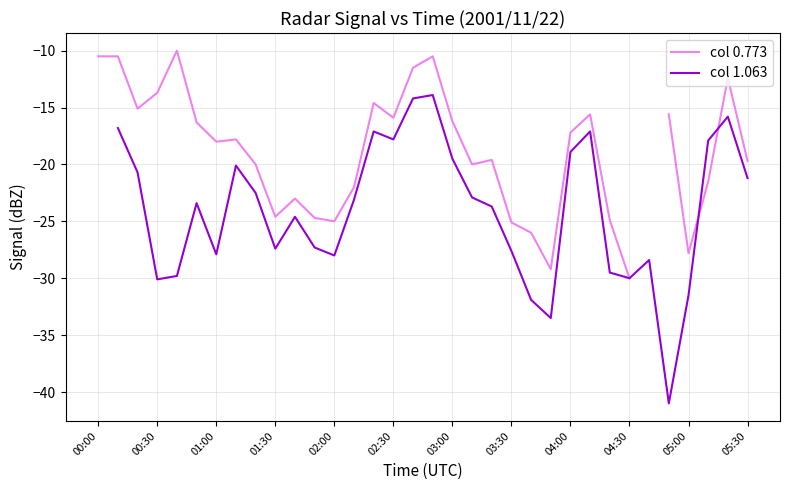

What are all the series names shown in the legend?

col 0.773, col 1.063